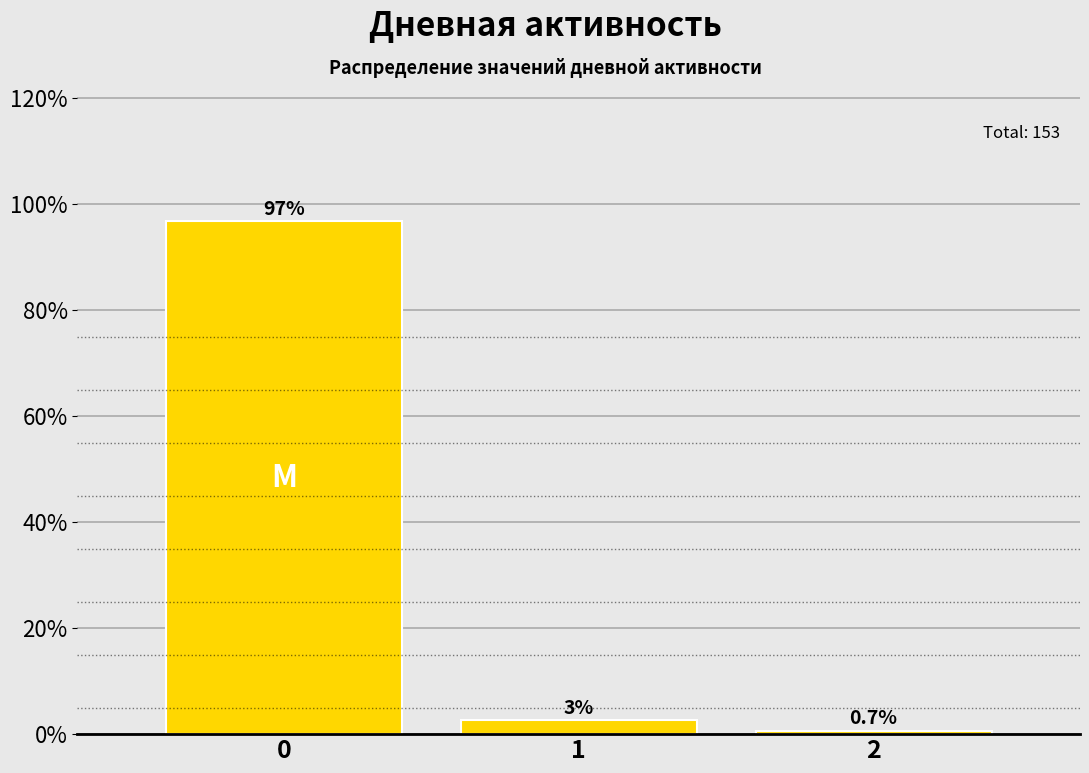

Read the value at 2.

0.7